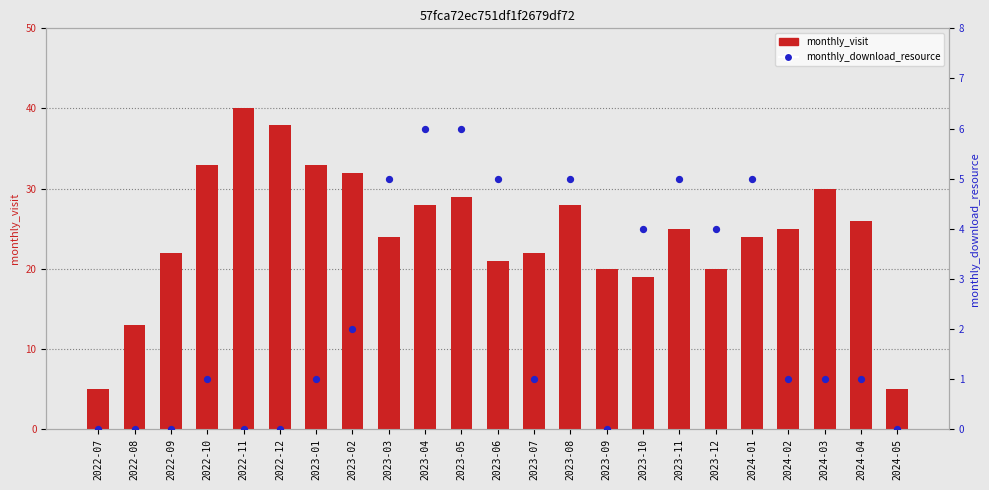

At which category is the sum across all series the highest?

2022-11